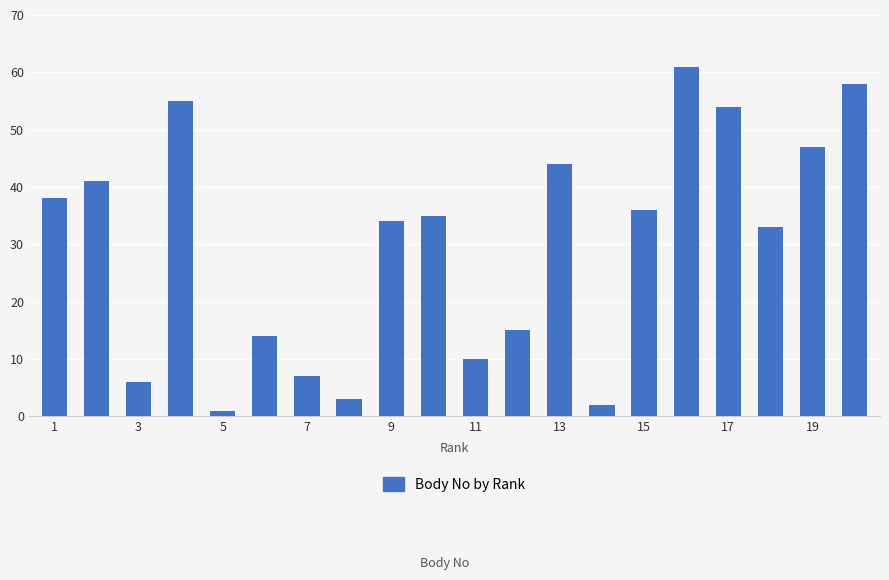

What is the value of the 12th bar from the left?

15